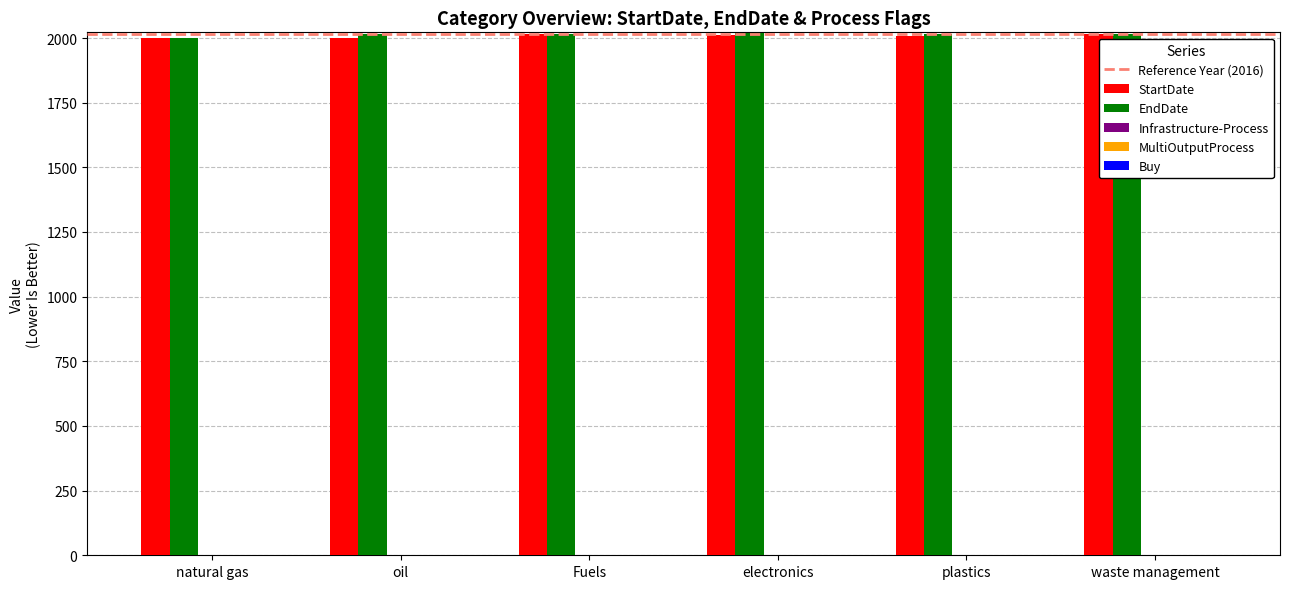

How many StartDate values are between 2000 and 2016?

6